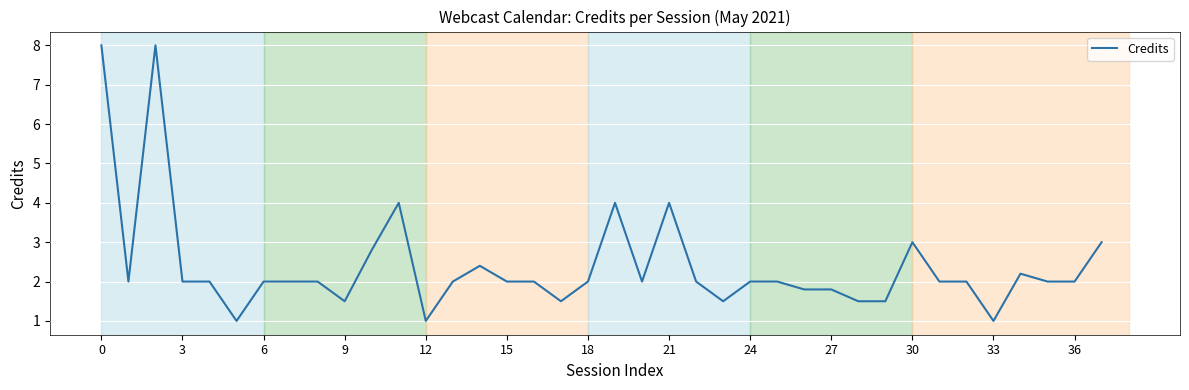

What is the minimum value shown in the chart?

1.0